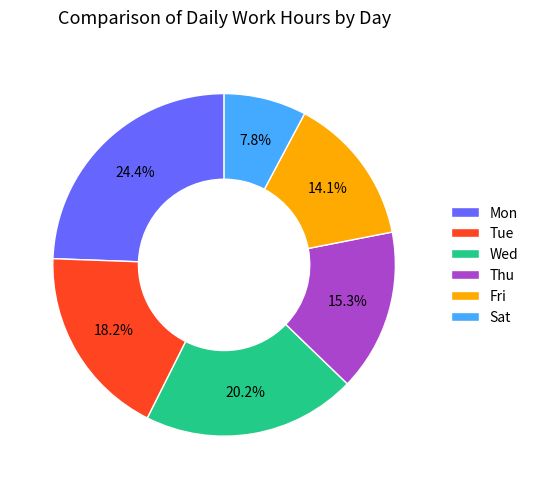

Do Sat and Wed together represent more than half of the pie?

No